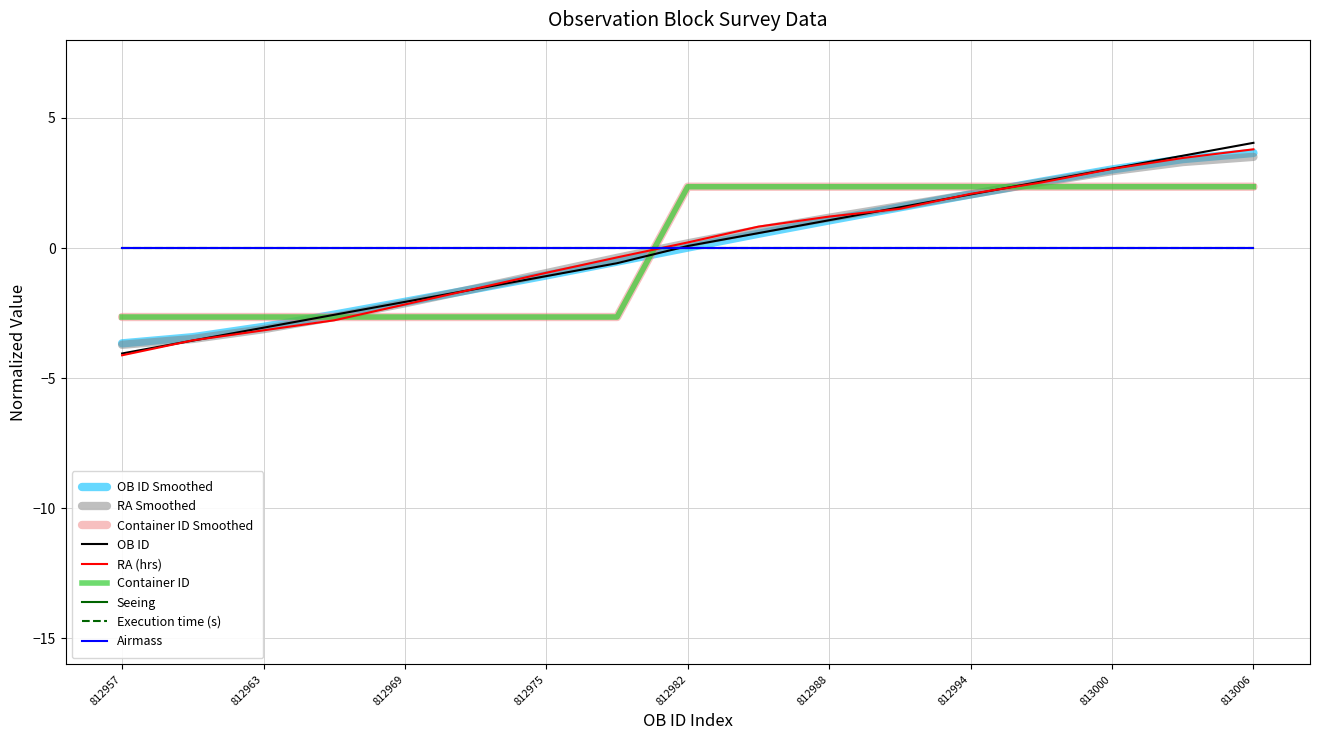

At how many categories does at least one series exceed -1?

11